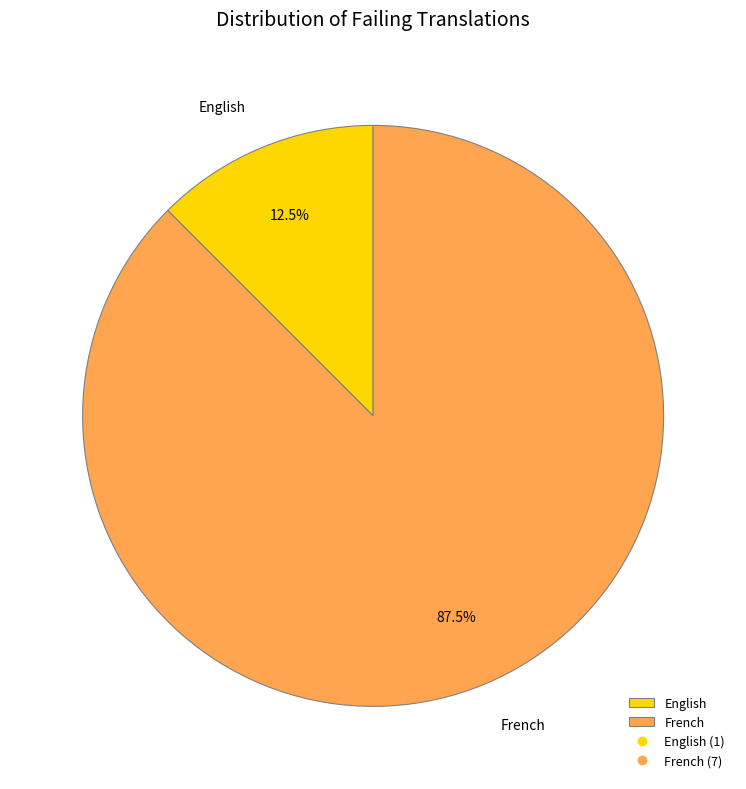

What is the ratio of the value at French to the value at English?

7.0